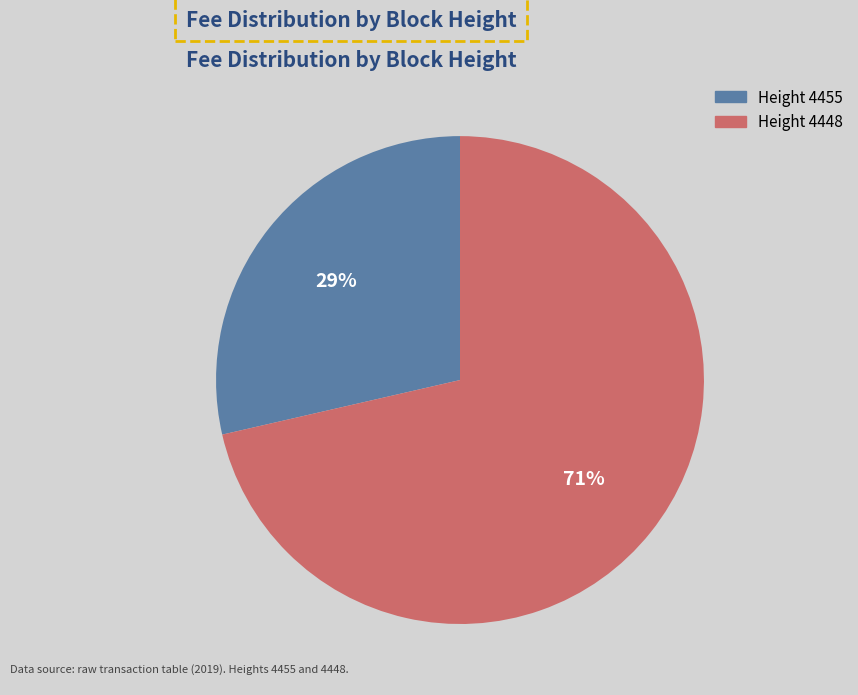

Count the number of slices in the pie.

2